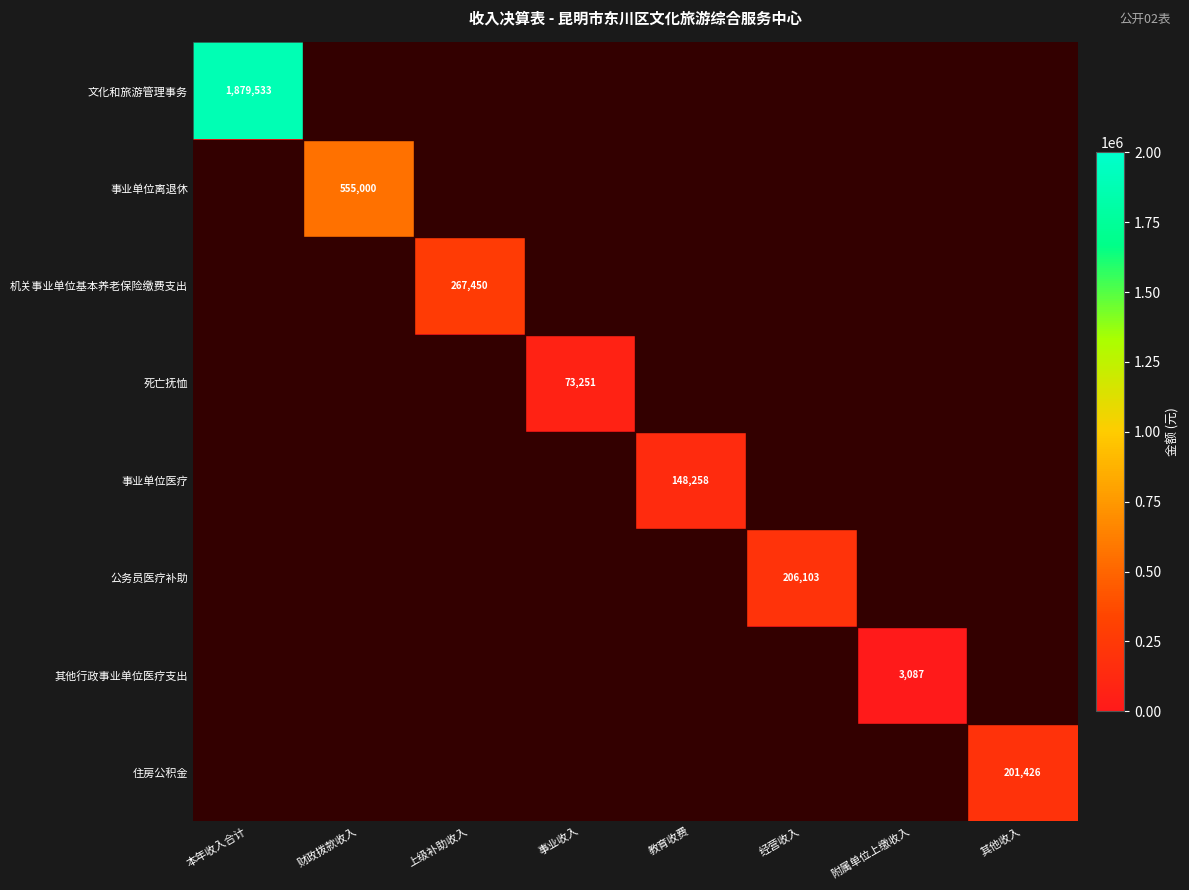

Is it true that 事业单位离退休 equals 555000 at 财政拨款收入?

True